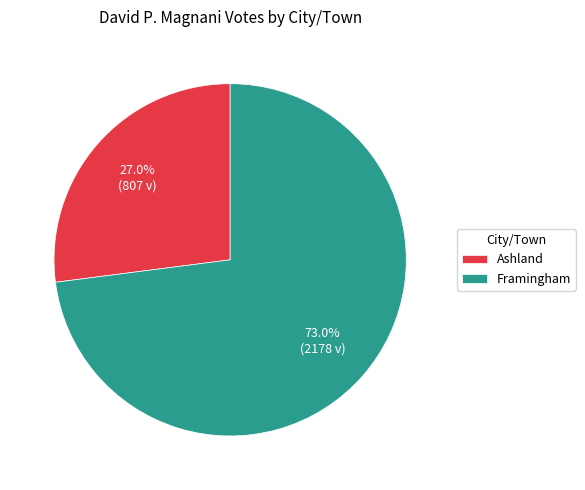

Which has a higher value, Ashland or Framingham?

Framingham